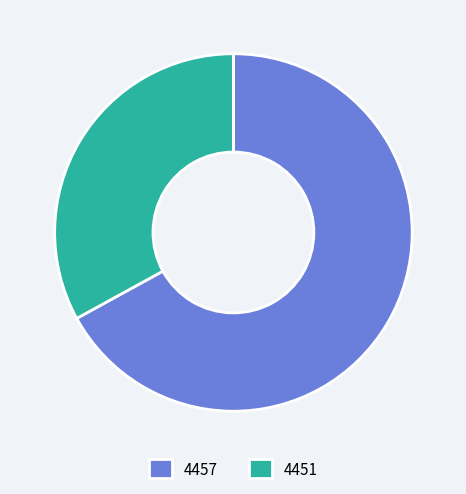

Which has a higher value, 4451 or 4457?

4457